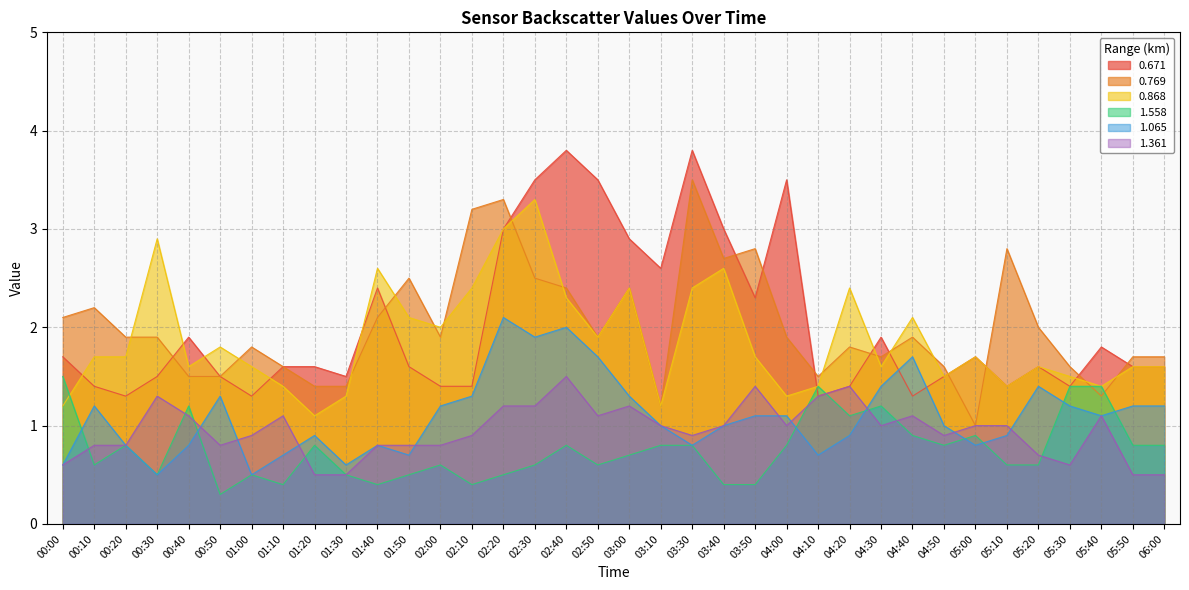

What is the highest value of the 1.558 series?

1.5